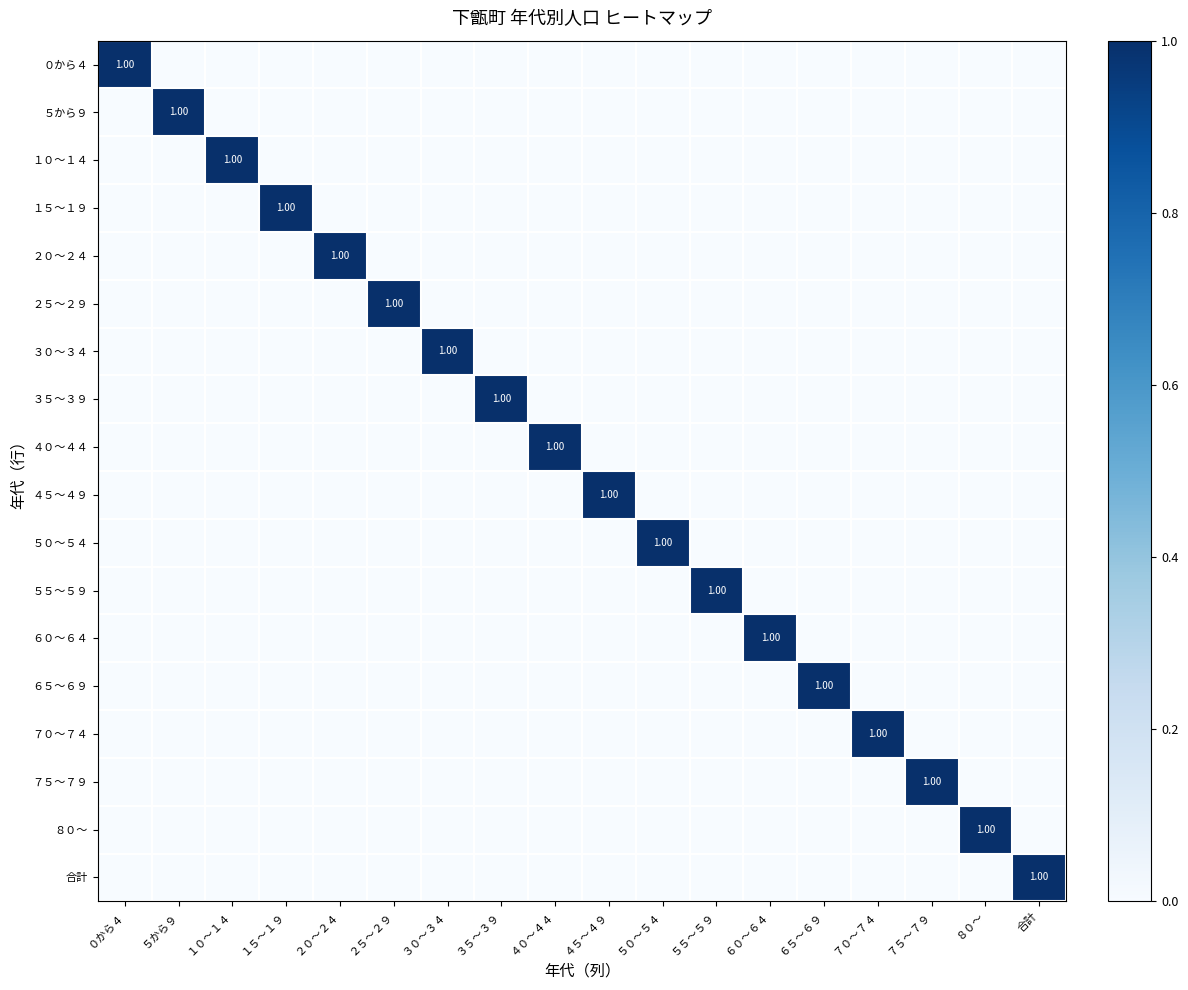

At which label is ５５～５９ closest to 0?

０から４